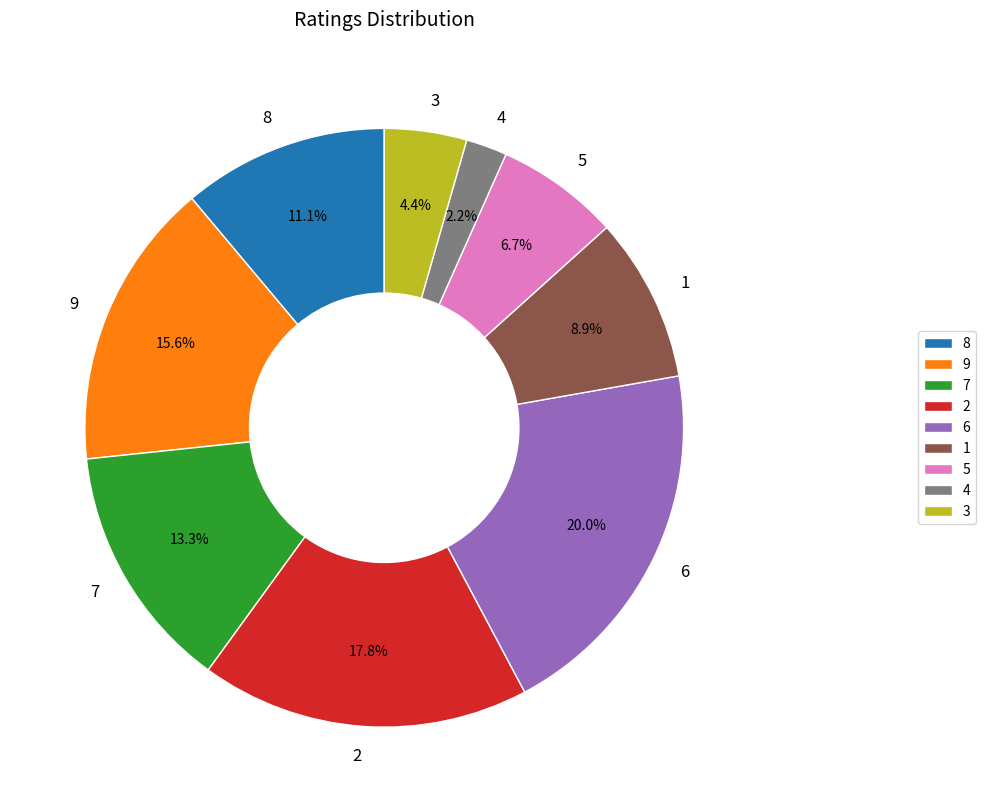

To the nearest percent, what is the difference between the 6 and 3 slice percentages?

16%